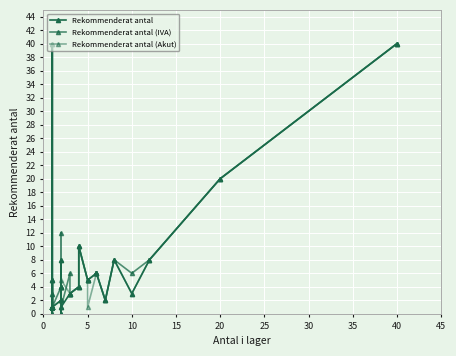

How many data points does each series have?

30